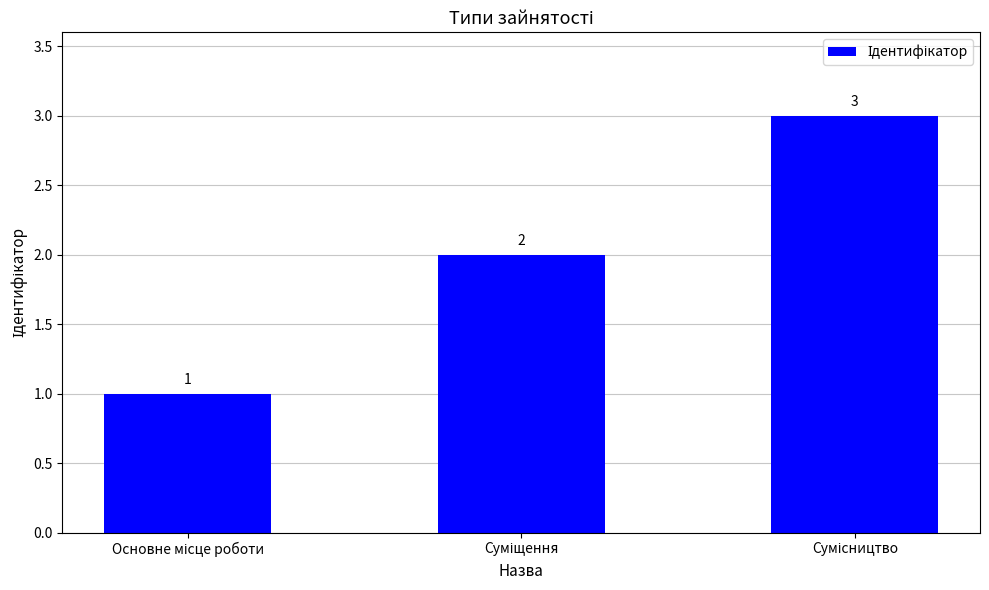

What is the value of the 2nd bar from the left?

2